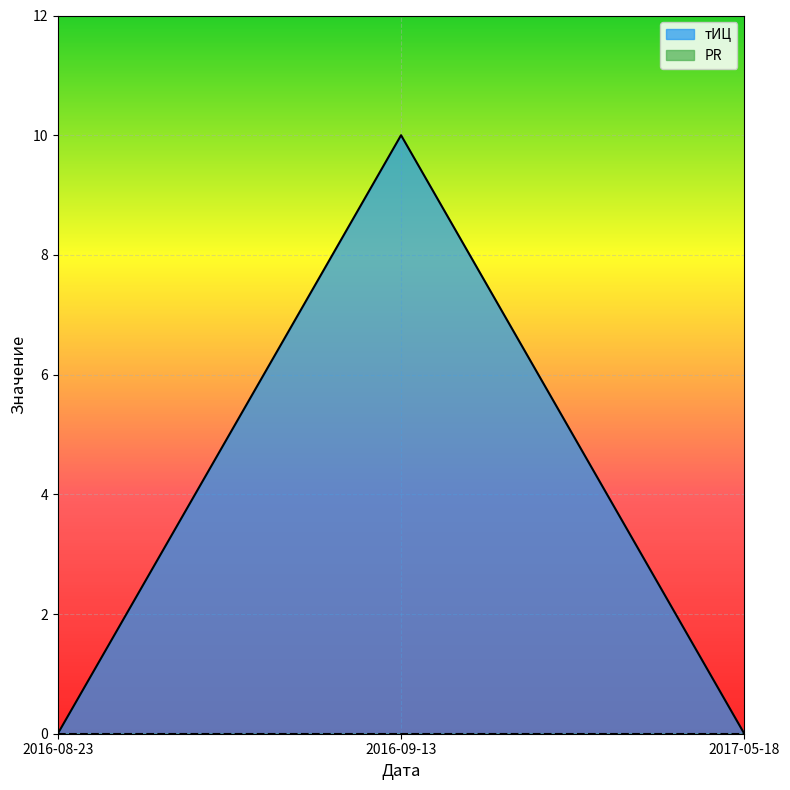

What is the greatest value displayed?

10